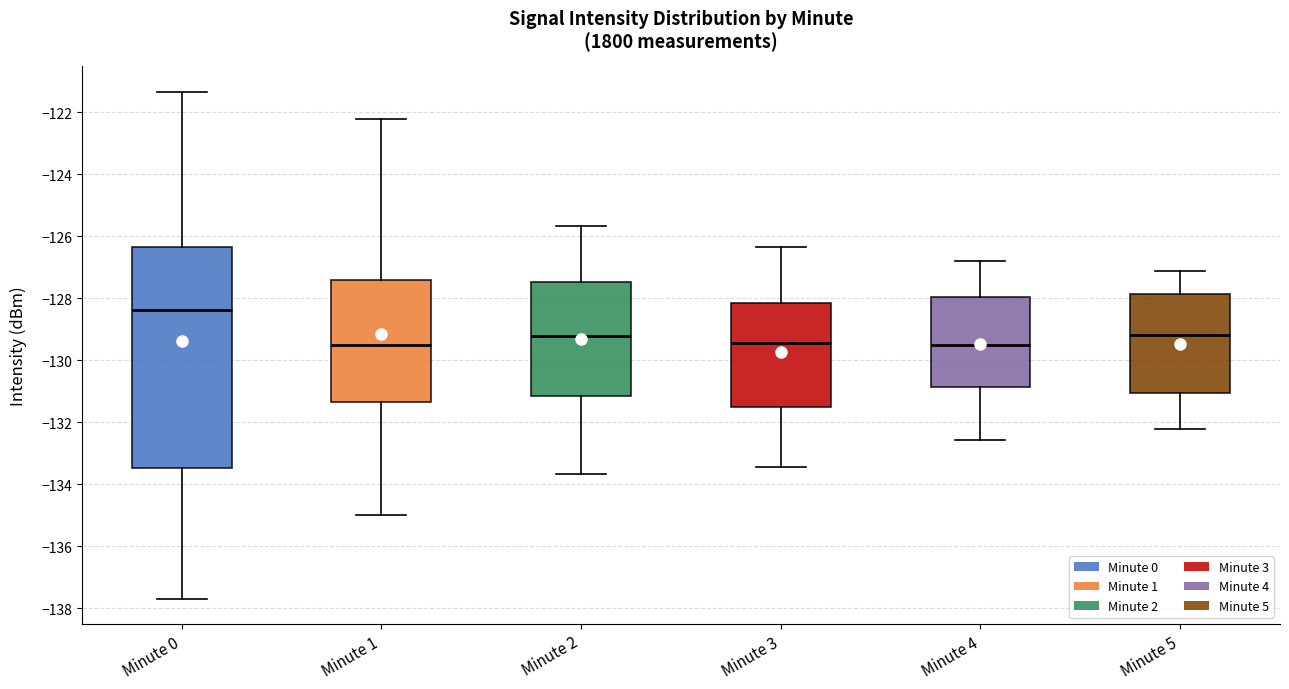

Where does the median line of the box for Minute 2 sit on the y-axis? The values are not printed on the chart, so give them approximately, as read against the axis.

-129.2